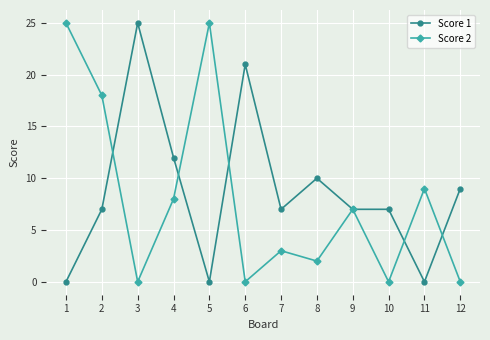

Where is the first local maximum for Score 1?

3